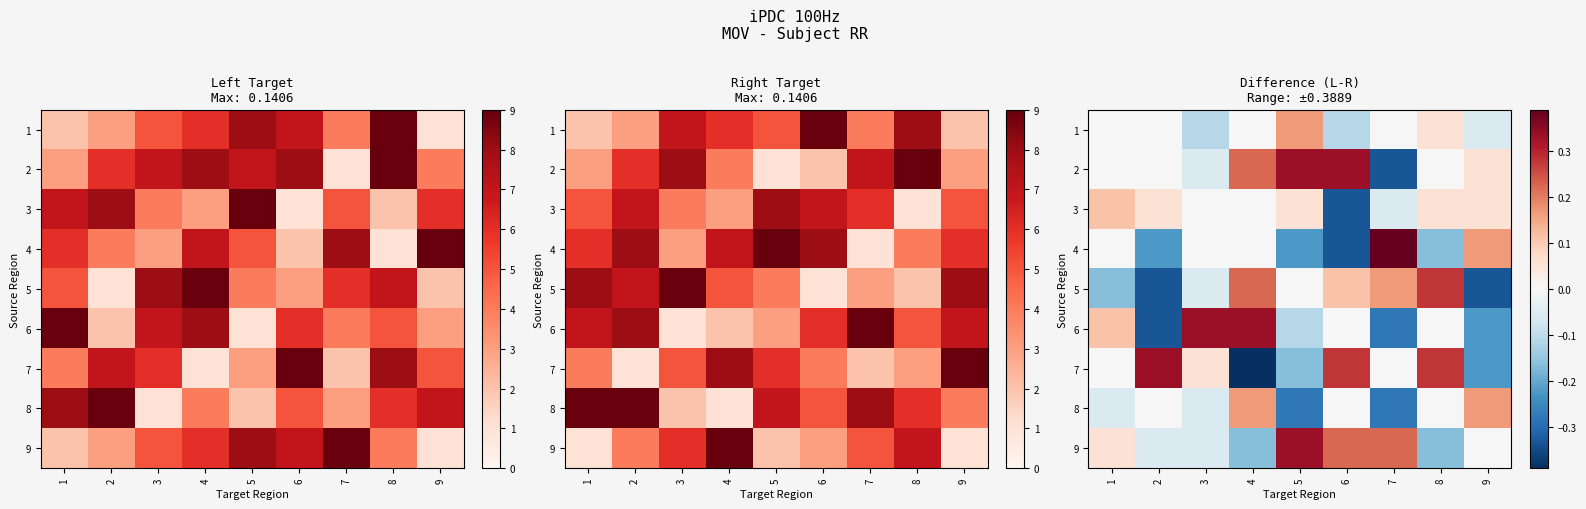

What is the difference between the maximum and minimum values in the 6 series?

0.7